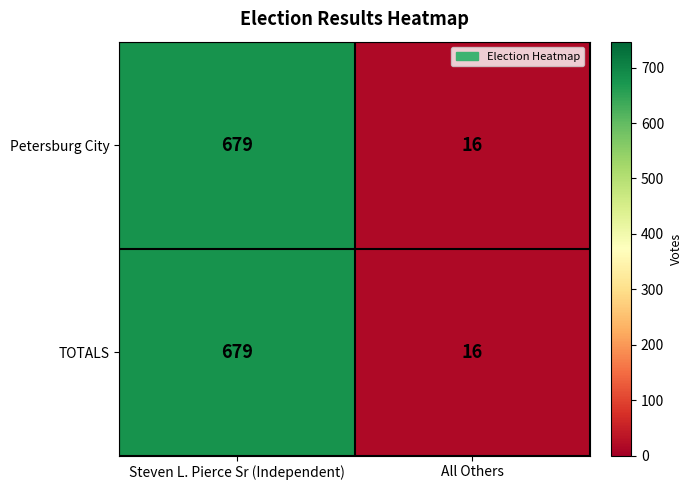

Reading left to right, extract all data points from this chart.

Petersburg City: 679	16
TOTALS: 679	16